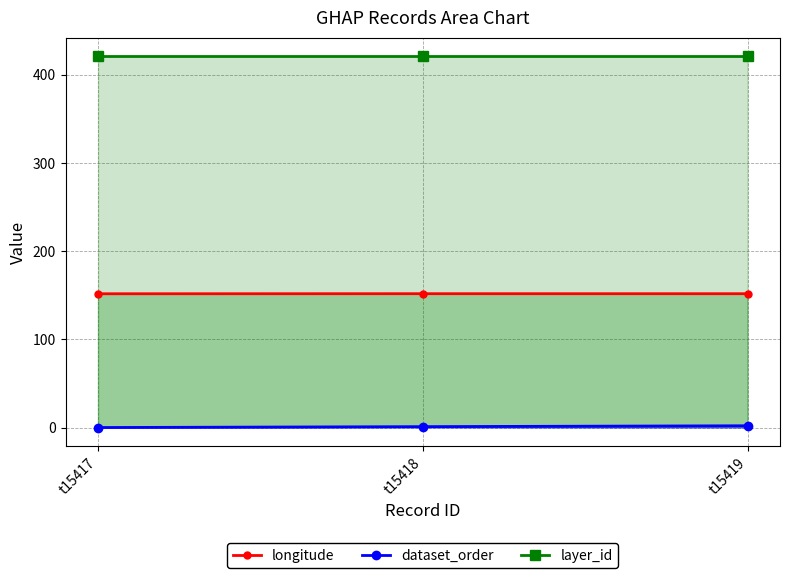

Reading right to left, what are all the values shown in this chart?

longitude: 151.7	151.8	151.7
dataset_order: 2.0	1.0	0.0
layer_id: 421.0	421.0	421.0